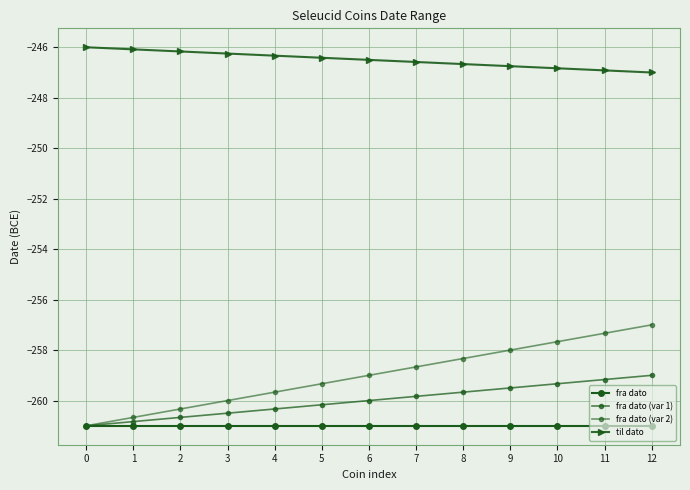

Where does the fra dato (var 1) series first go above -260?

7